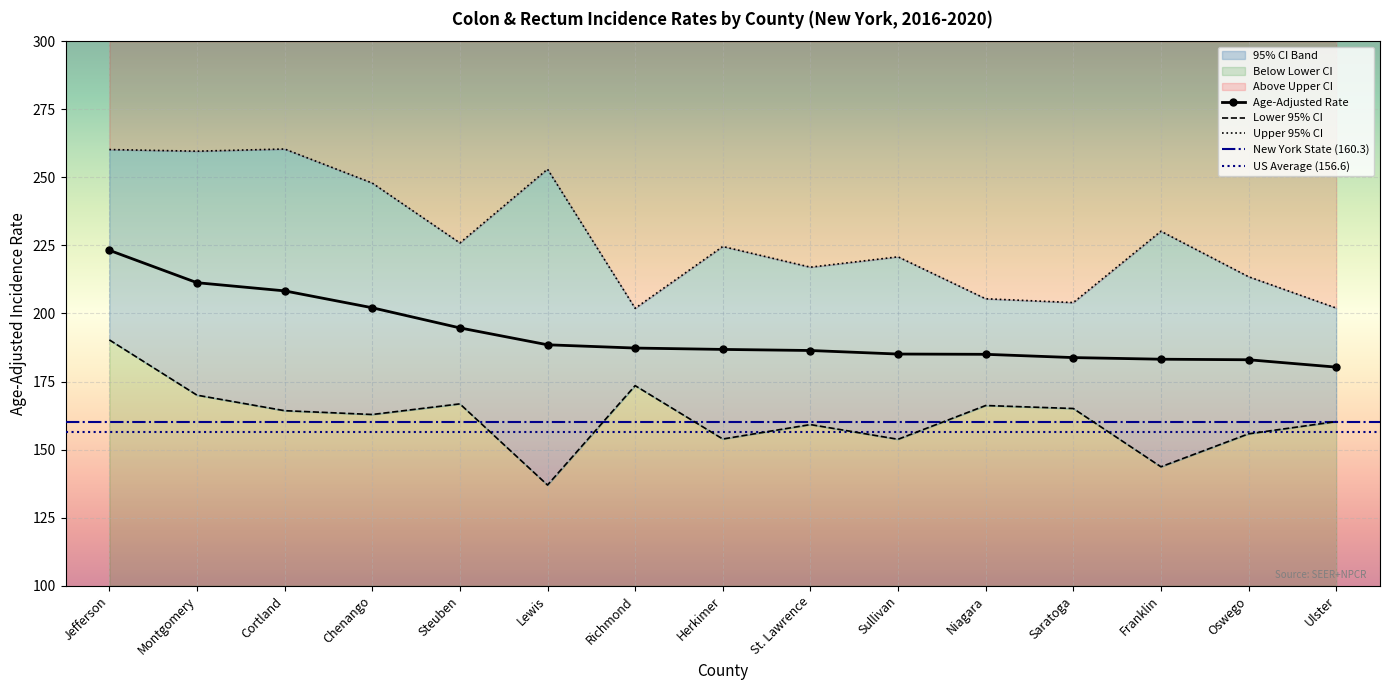

Is the value of Upper 95% CI at Cortland greater than the value of Age-Adjusted Rate at Steuben?

Yes